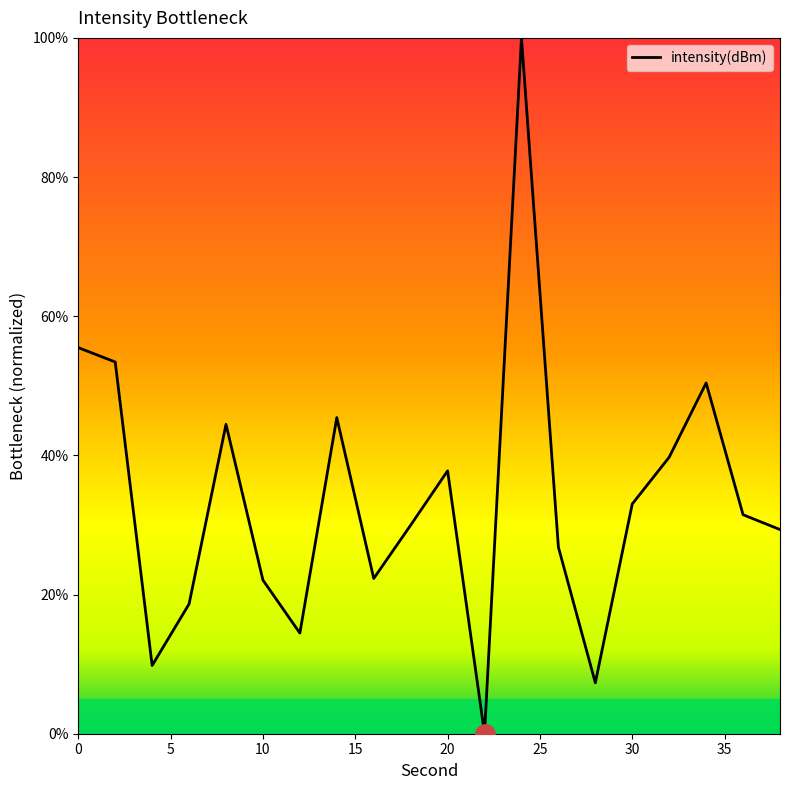

What is the difference between the maximum and minimum values?

100.0